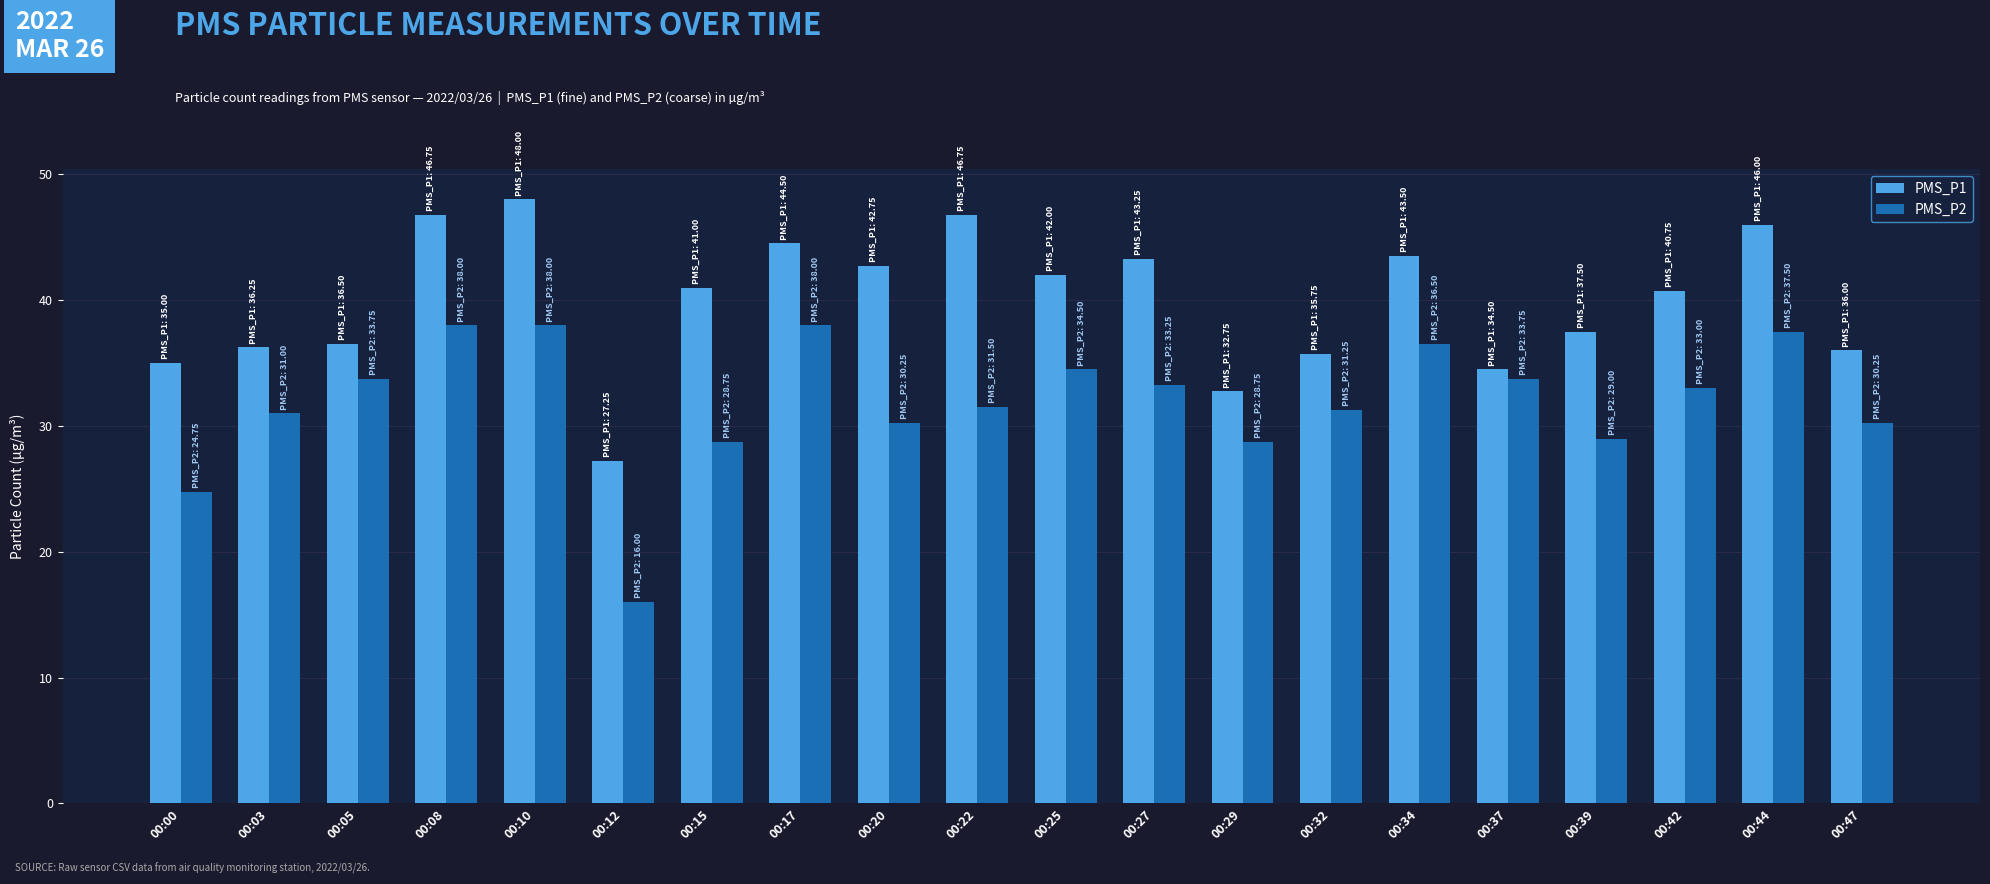

Rank the series by their maximum value, from lowest to highest.

PMS_P2, PMS_P1